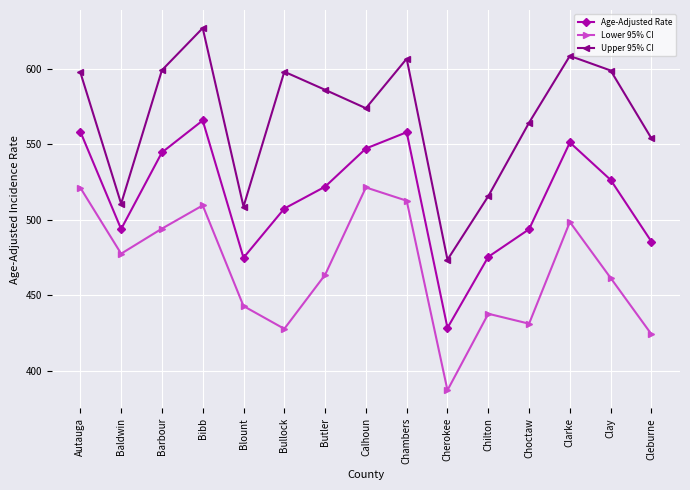

Where does the Lower 95% CI series first go above 463?

Autauga